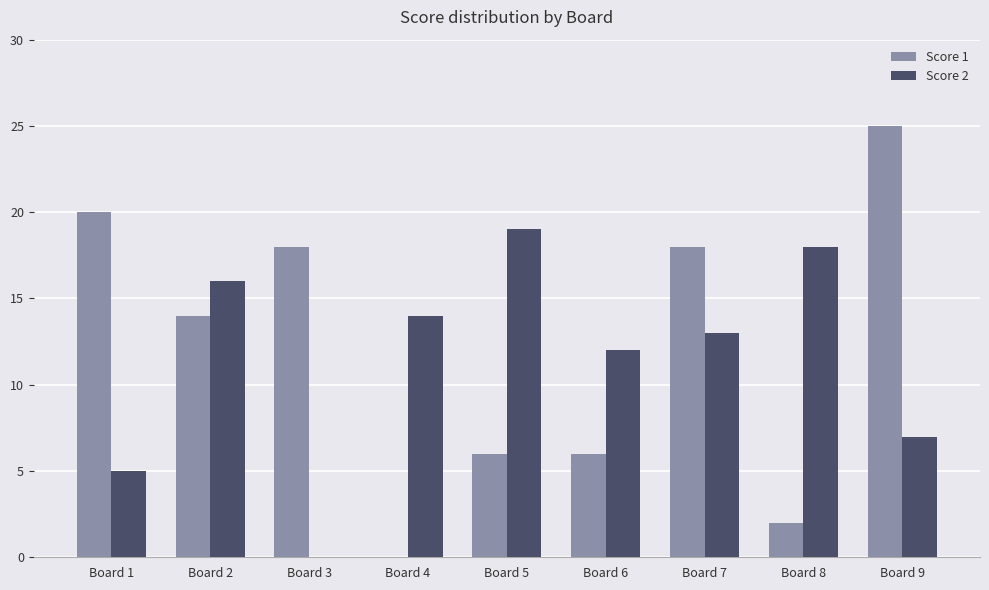

Is the value of Score 1 at Board 1 greater than the value of Score 2 at Board 5?

Yes